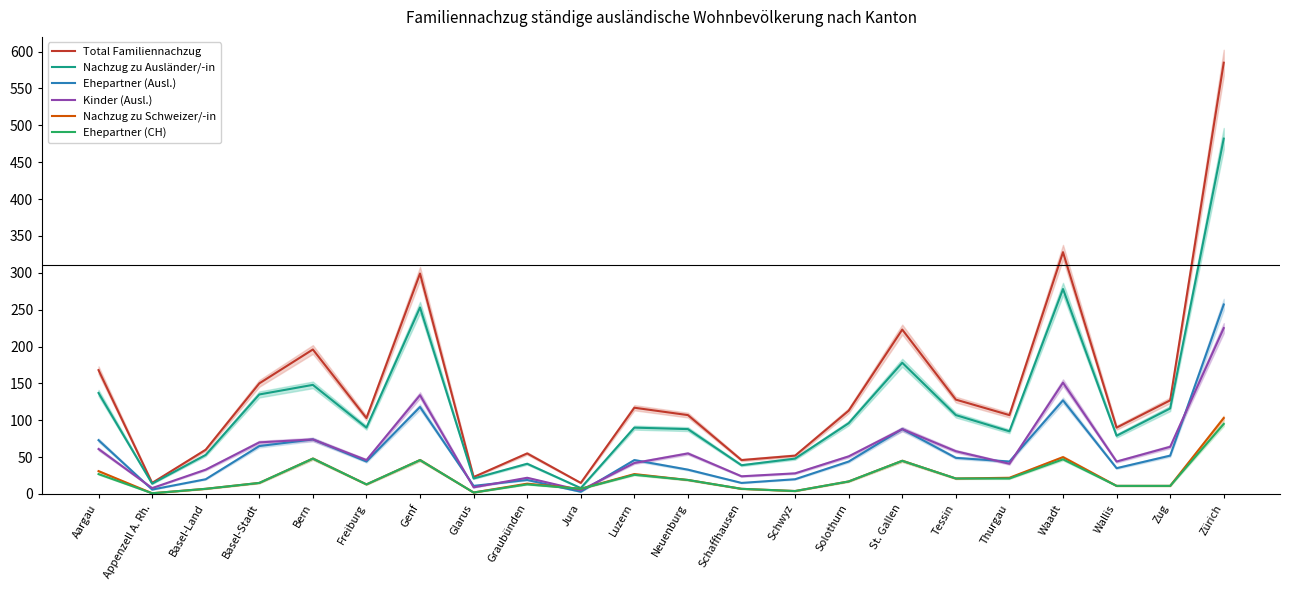

The value of Ehepartner (CH) at Basel-Stadt is 15. True or false?

True